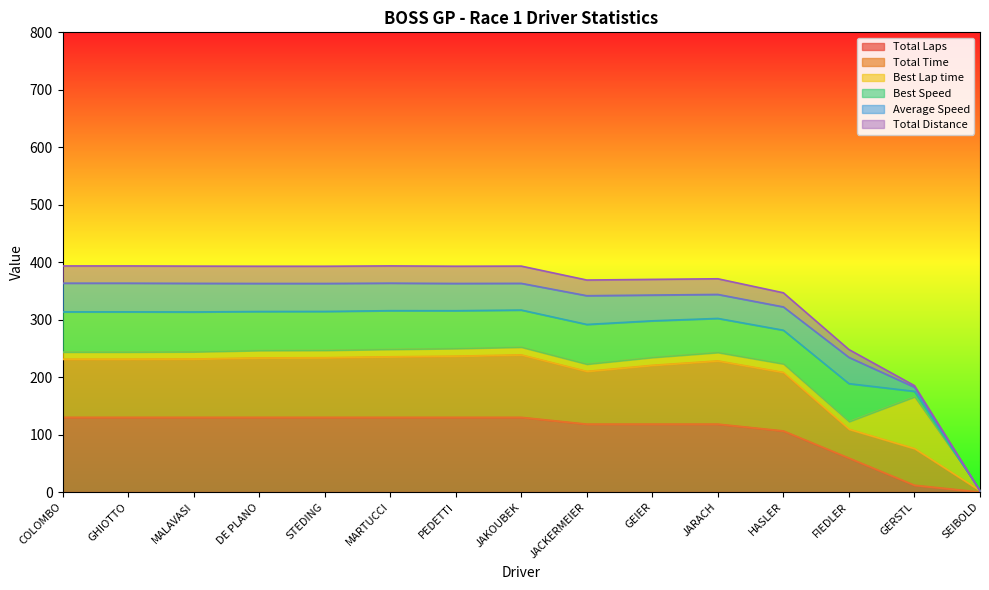

True or false: Total Time and Total Laps cross at least once.

False